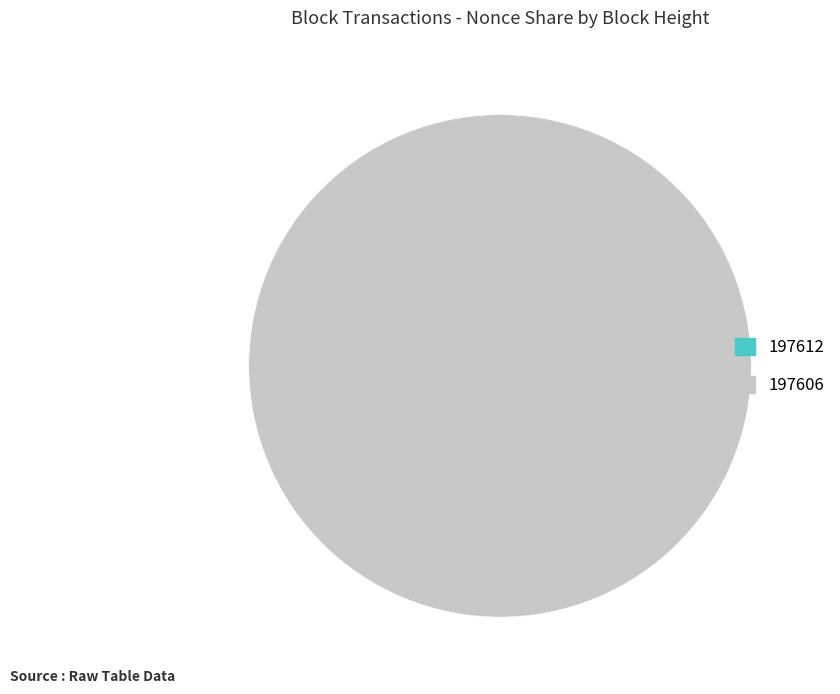

What is the change in value from 197612 to 197606?

+1547